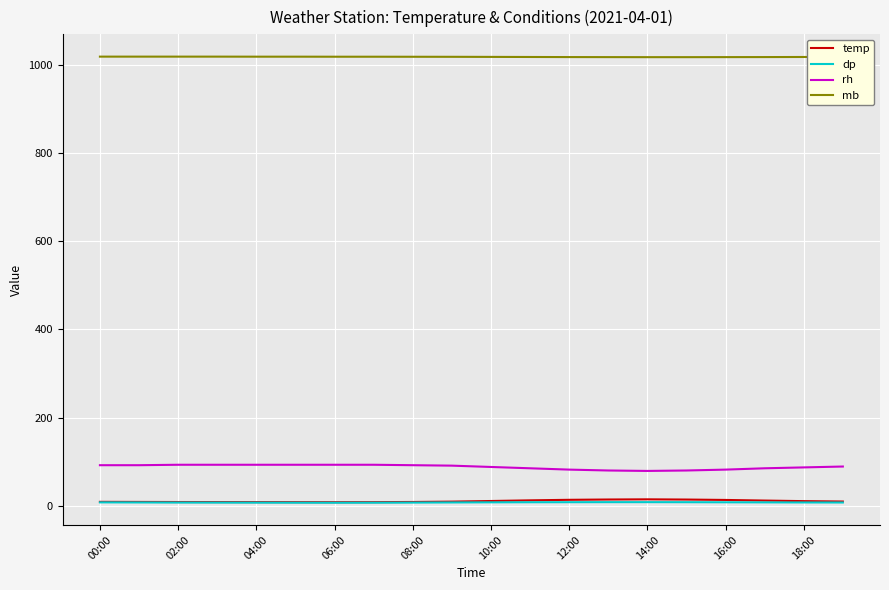

Is this an area chart (filled region under the line)?

No